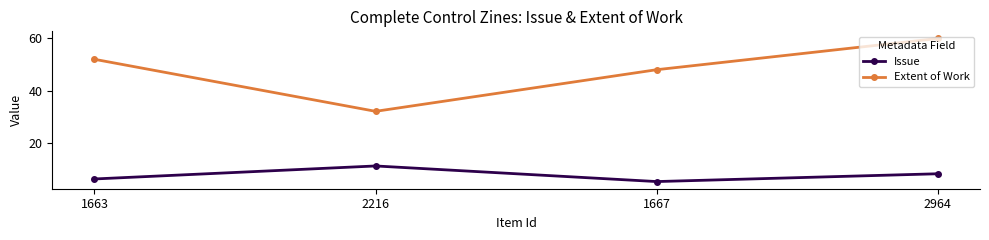

What is the sum of the Issue values at 2964 and 1663?

14